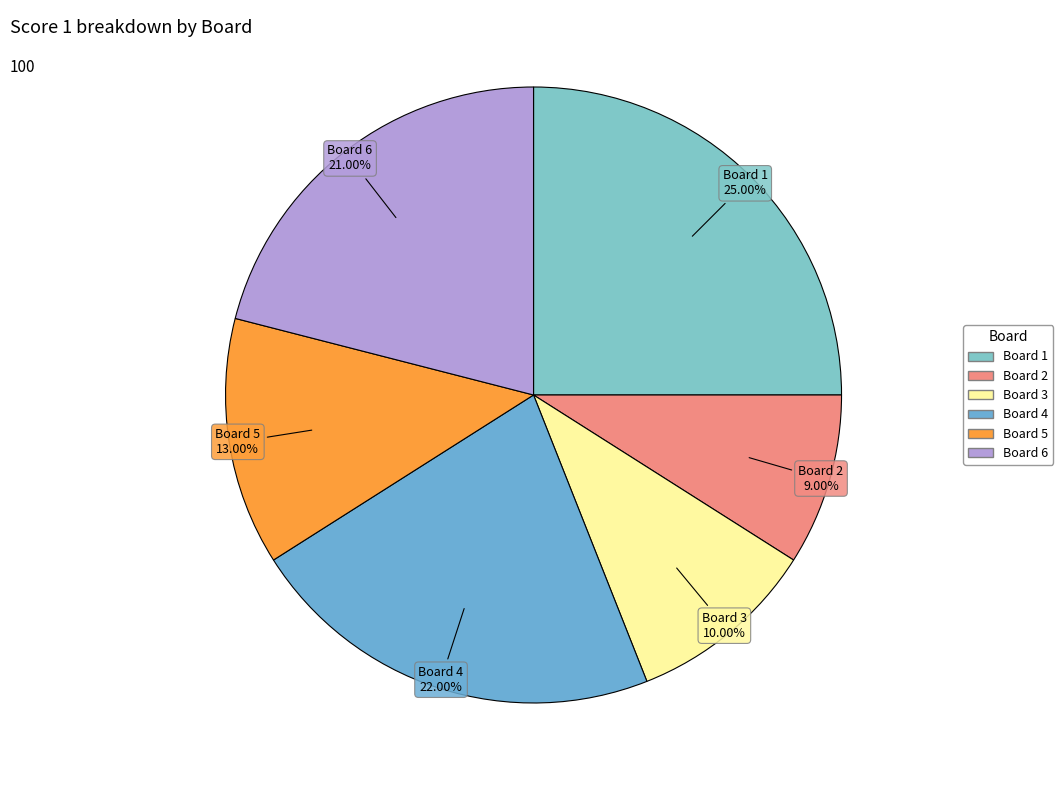

To the nearest percent, what is the difference between the largest and smallest slice percentages?

16%